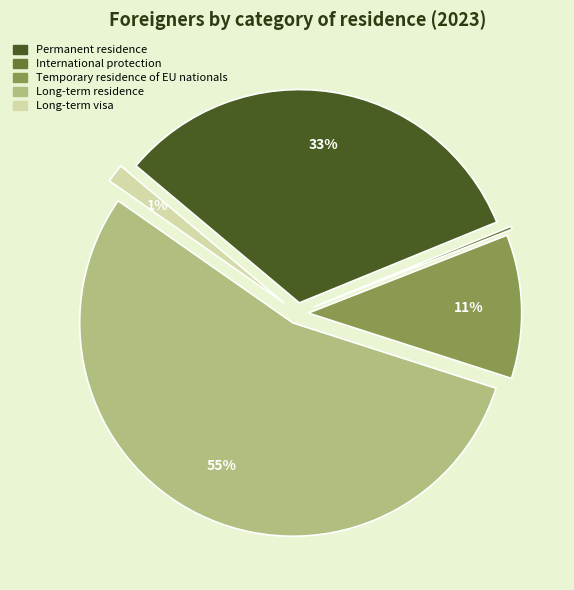

Count the number of slices in the pie.

5